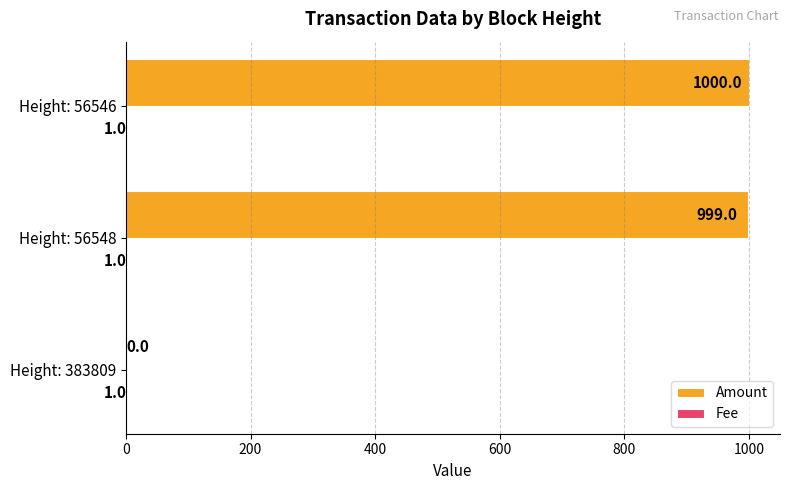

At which label is Amount closest to 500?

Height: 56548